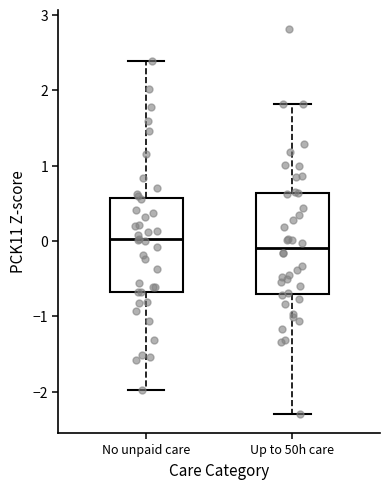

Reading left to right, read every box against the y-axis: the position of its median line, the range the box covers, and the ends of its whiskers. The values are not printed on the chart, so give them approximately, as read against the axis.

No unpaid care: median 0.0, box -0.7 to 0.6, whiskers -2.0 to 2.4
Up to 50h care: median -0.1, box -0.7 to 0.6, whiskers -2.3 to 1.8